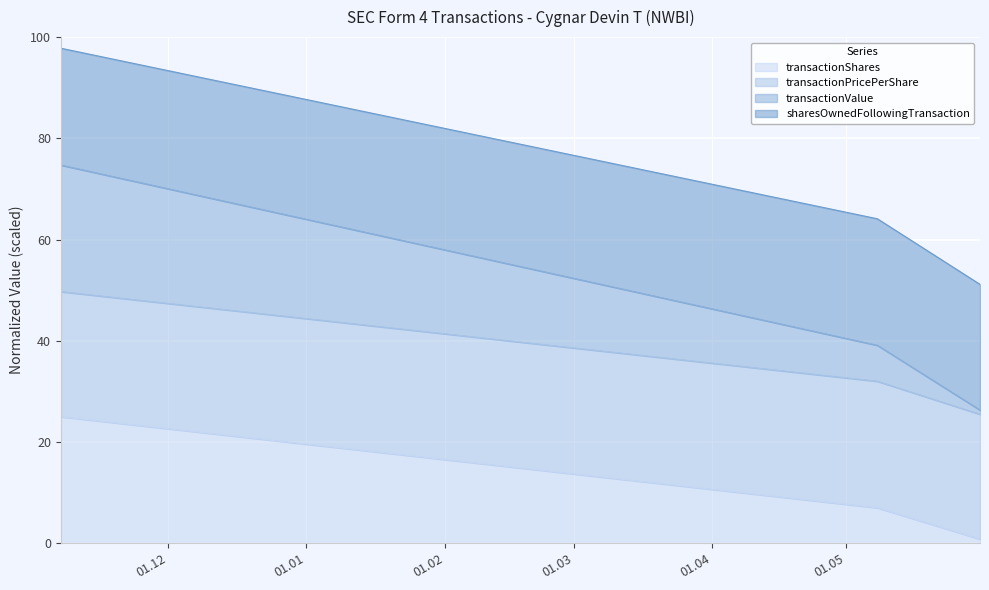

What are all the series names shown in the legend?

transactionShares, transactionPricePerShare, transactionValue, sharesOwnedFollowingTransaction